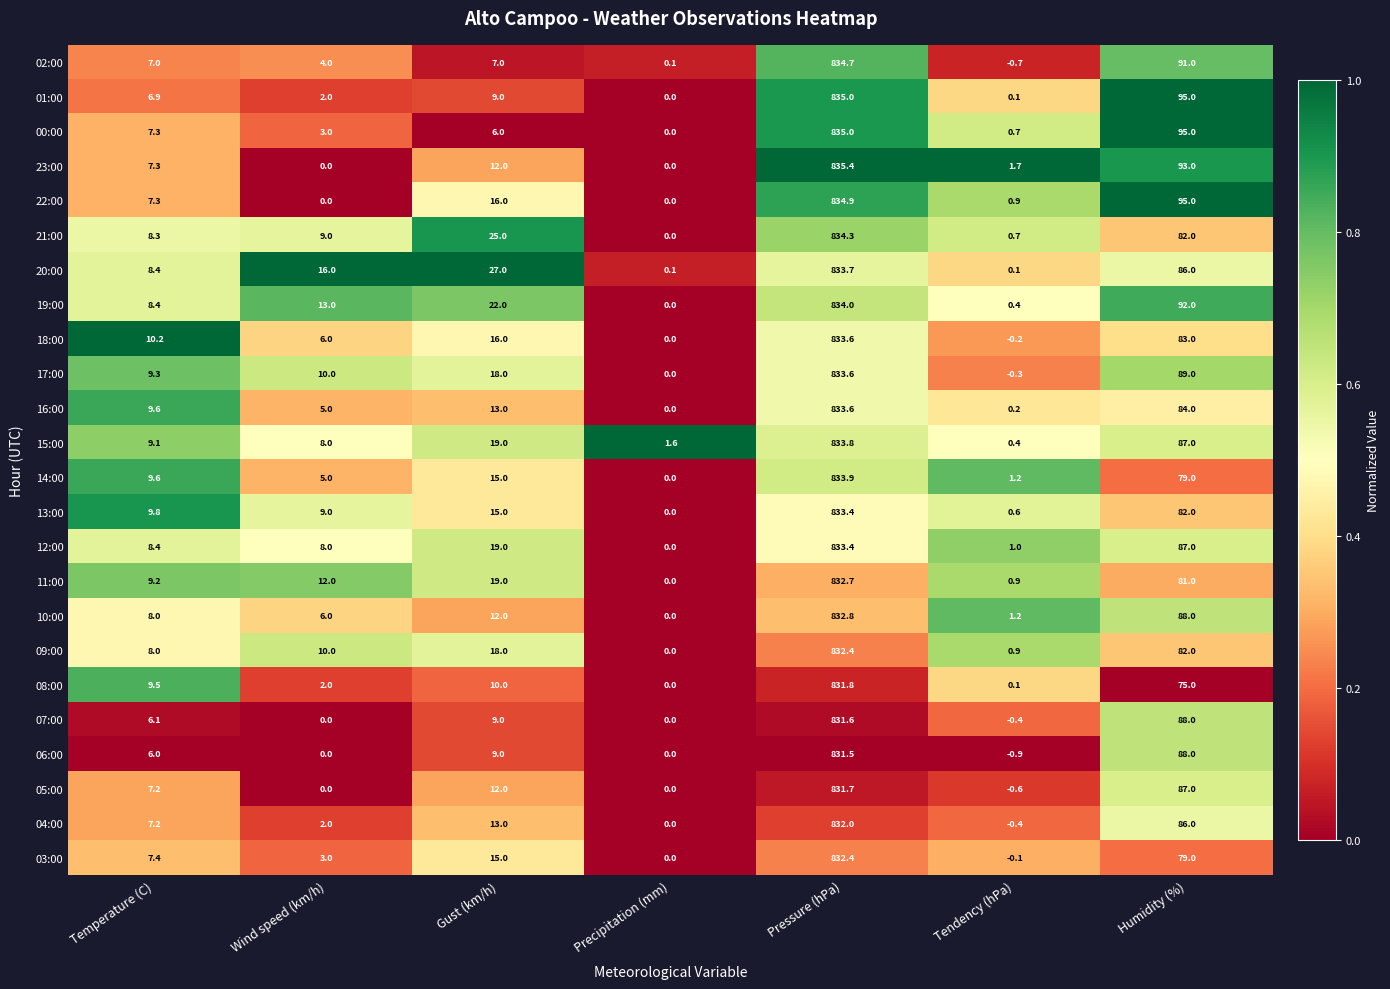

Read the 15:00 value at Precipitation (mm).

1.6